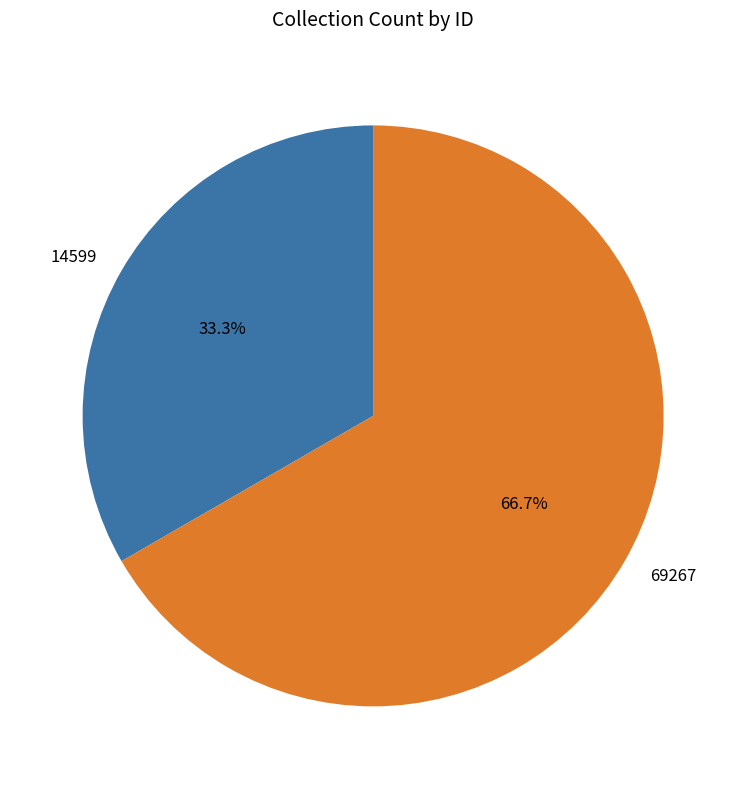

Rank the categories by value from lowest to highest.

14599, 69267